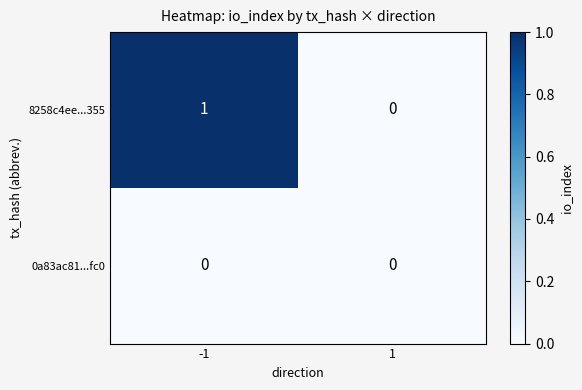

The 0a83ac81...fc0 series shows 0 at 1. True or false?

True